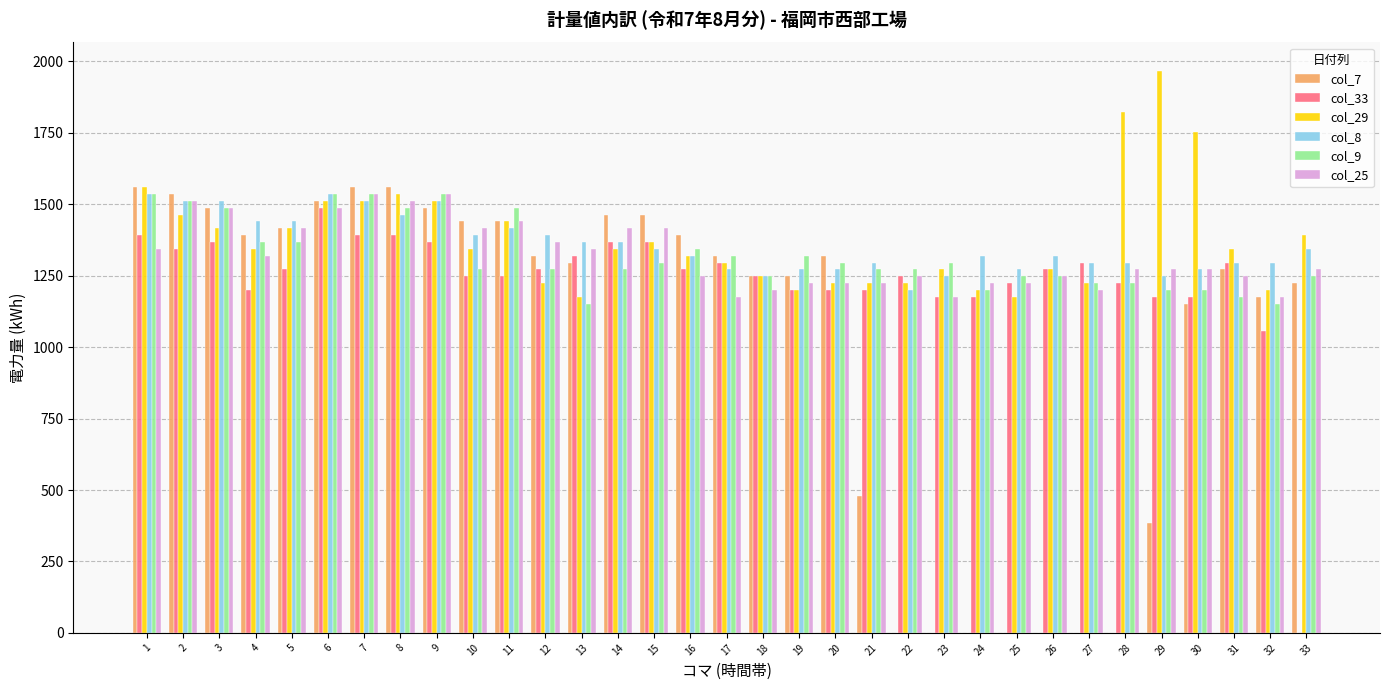

Is the value of col_29 at 6 greater than the value of col_8 at 27?

Yes